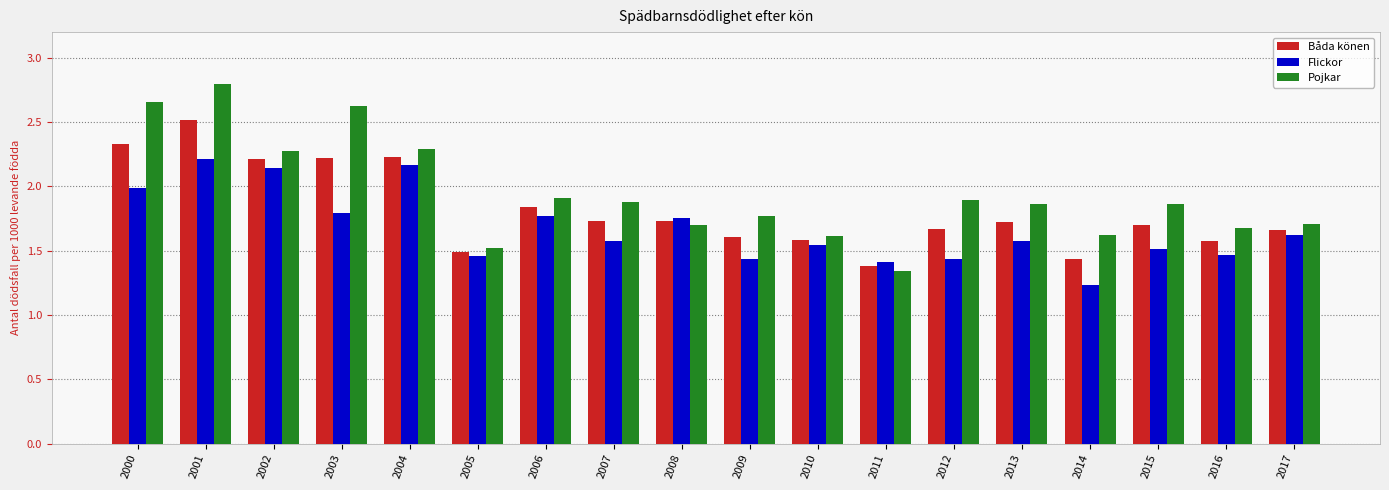

What is the difference between the maximum and minimum values in the Flickor series?

1.0